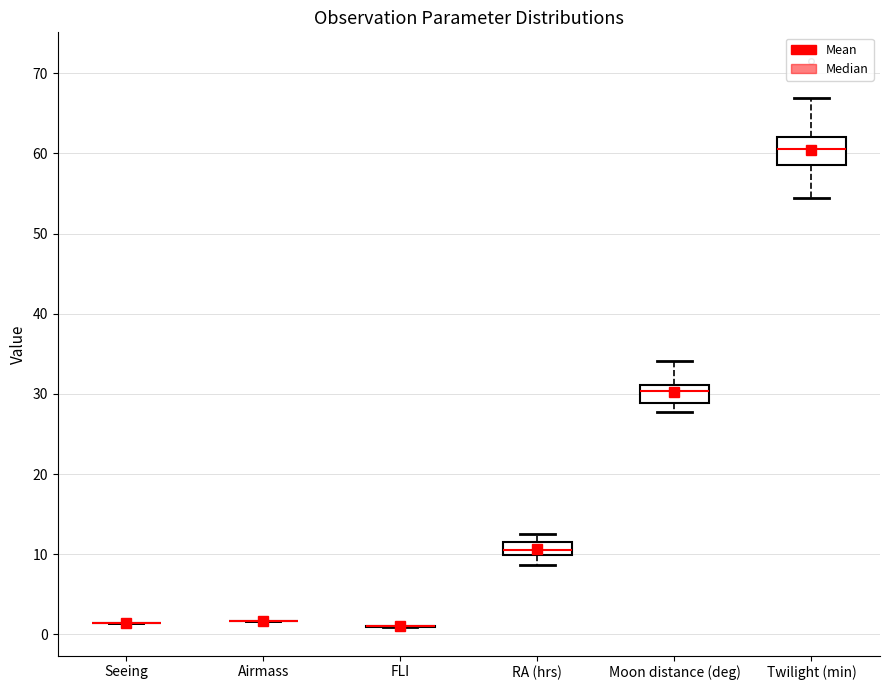

Which box is the tallest, from its lower edge to its upper edge?

Twilight (min)